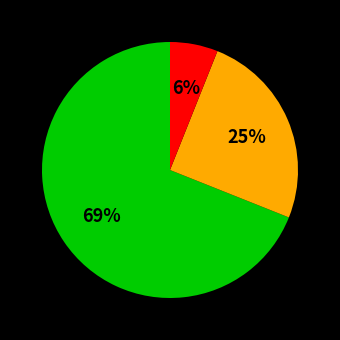

Is there any slice that represents more than half of the pie?

Yes